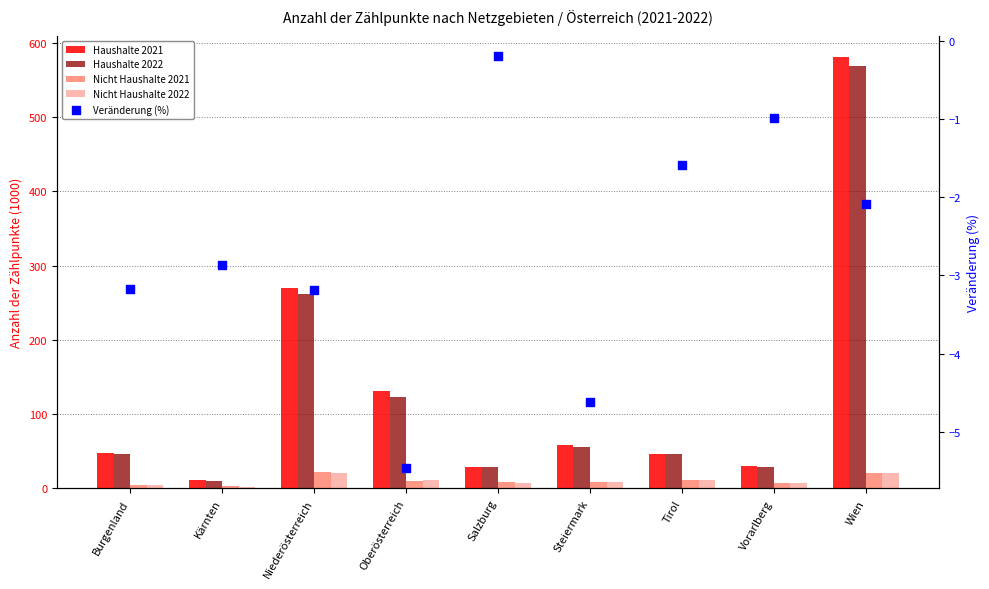

What are all the series names shown in the legend?

Haushalte 2021, Haushalte 2022, Nicht Haushalte 2021, Nicht Haushalte 2022, Veränderung (%)